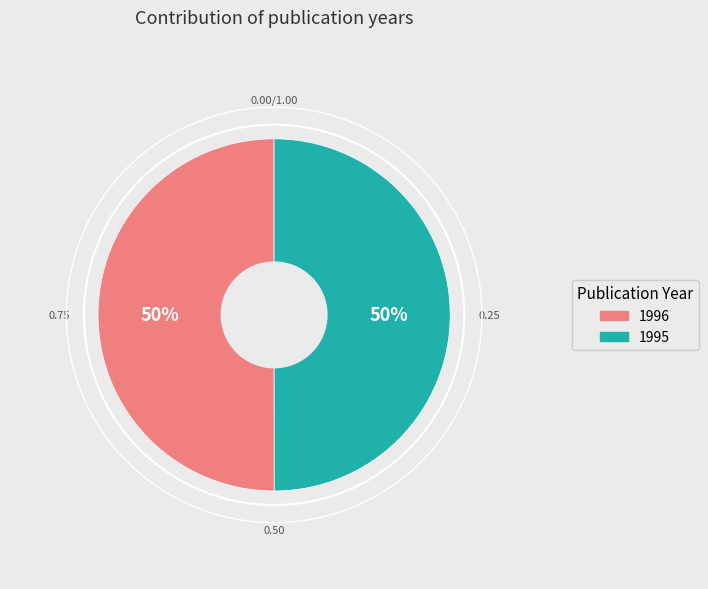

To the nearest percent, what portion does 1996 represent?

50%